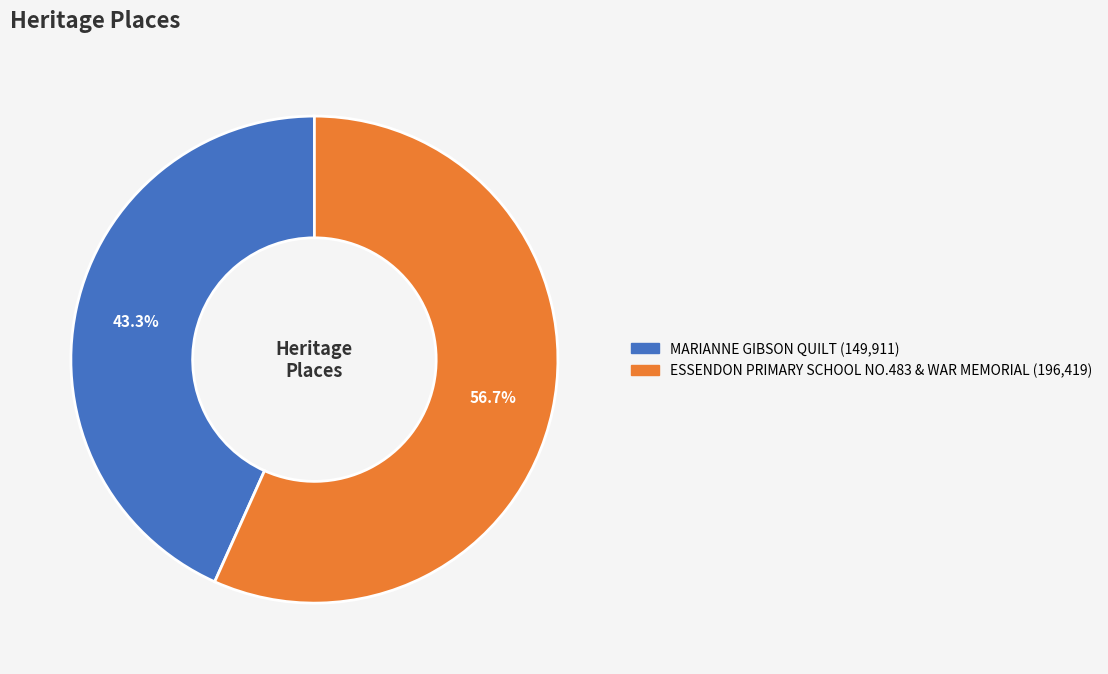

Is ESSENDON PRIMARY SCHOOL NO.483 & WAR MEMORIAL the majority of the pie?

Yes